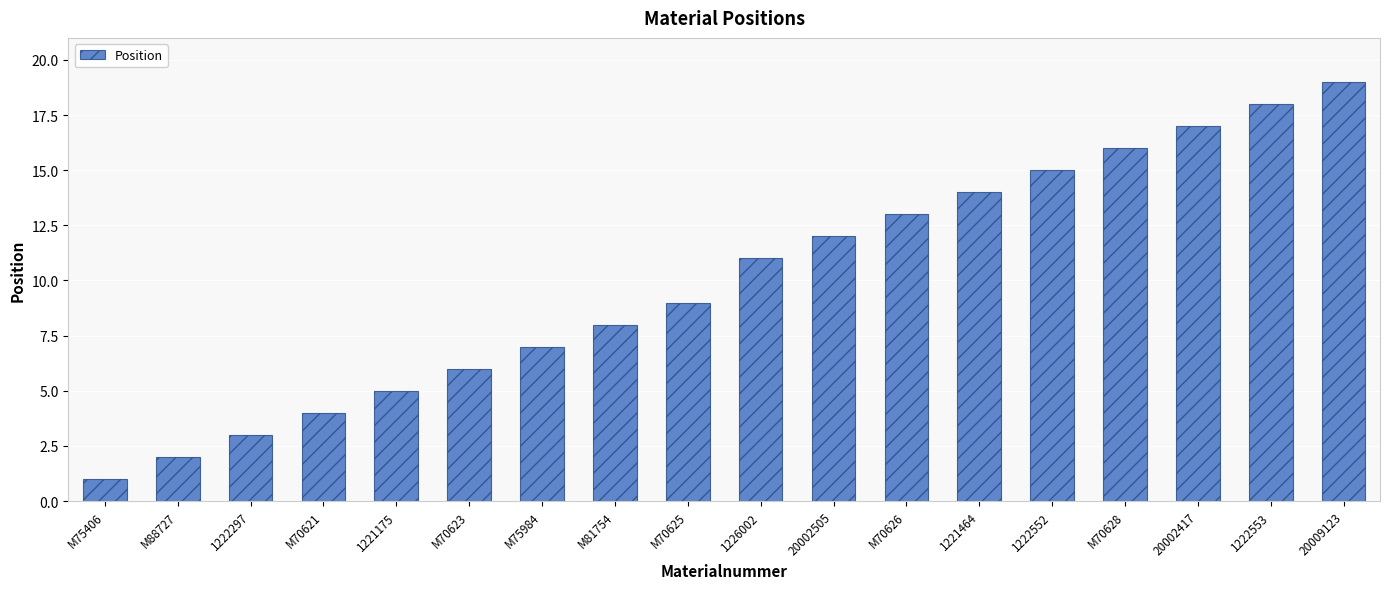

Rank the categories by value from lowest to highest.

M75406, M88727, 1222297, M70621, 1221175, M70623, M75984, M81754, M70625, 1226002, 20002505, M70626, 1221464, 1222552, M70628, 20002417, 1222553, 20009123